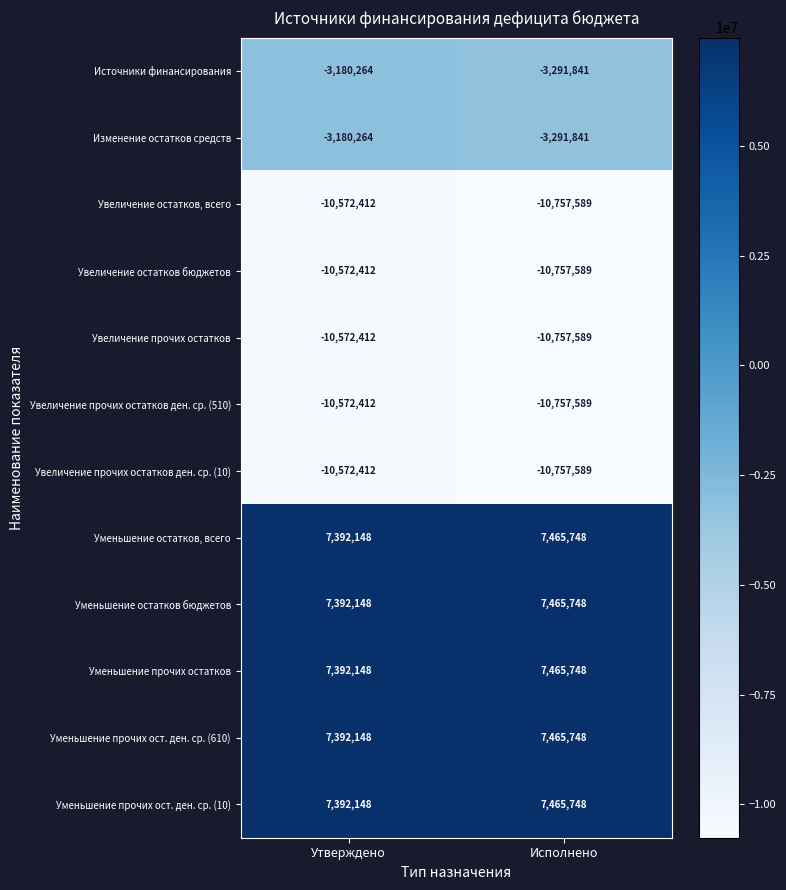

What is the spread (max minus min) of values at Исполнено?

18223337